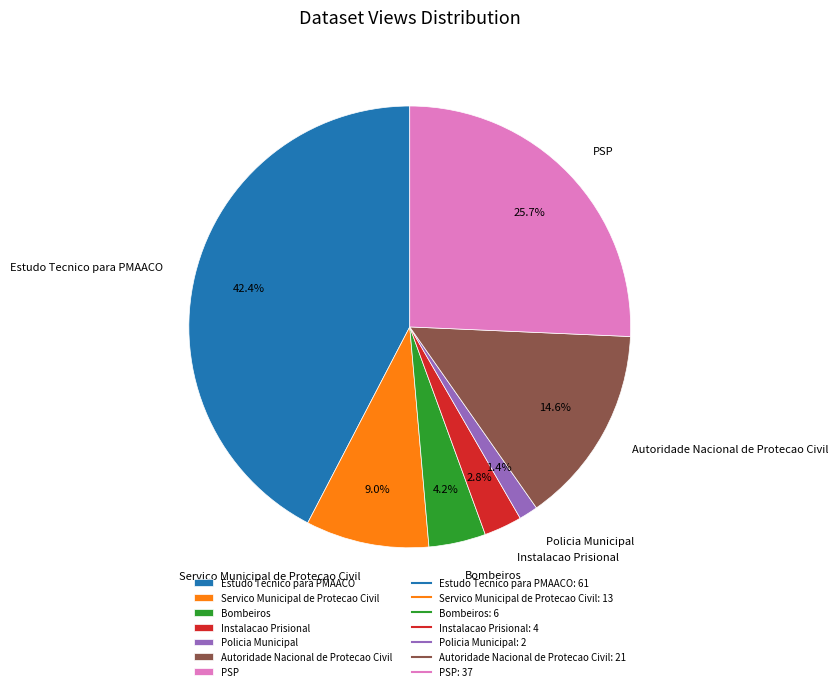

Is there a majority slice in this chart?

No